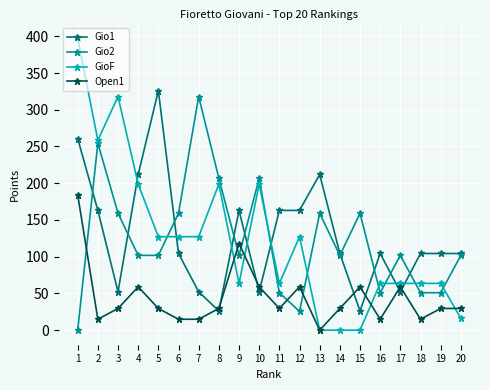

How many distinct data groups are displayed?

4